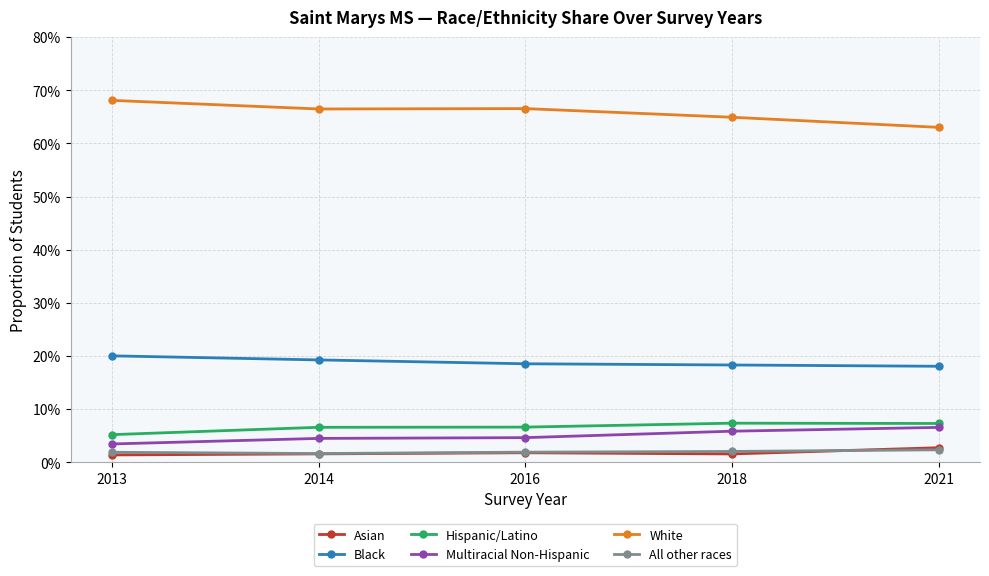

What are all the series names shown in the legend?

Asian, Black, Hispanic/Latino, Multiracial Non-Hispanic, White, All other races